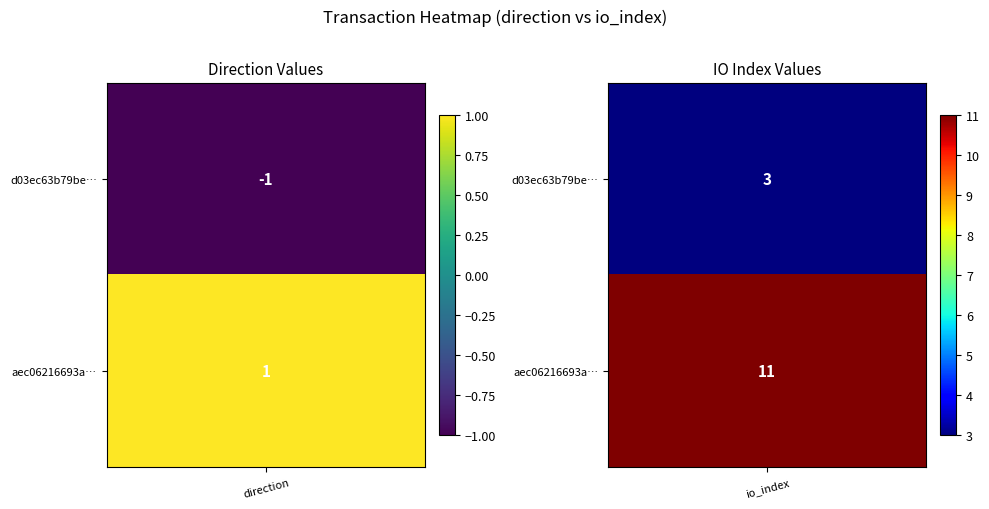

How many negative values does the d03ec63b79be28e17e370ef9e38b257d7641282 series have?

1